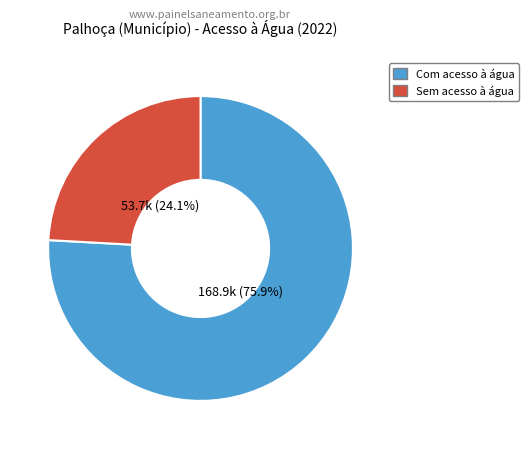

Which slice is the largest?

Com acesso à água